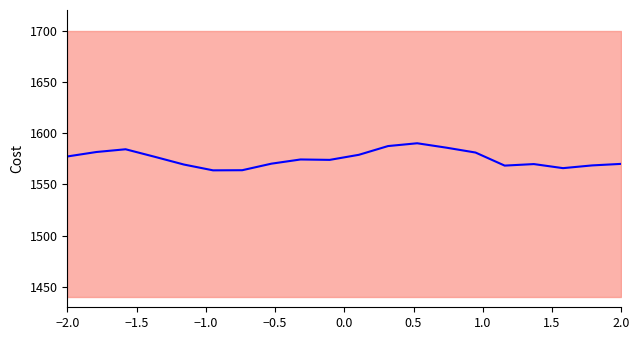

What is the difference between the maximum and second lowest values?

26.3